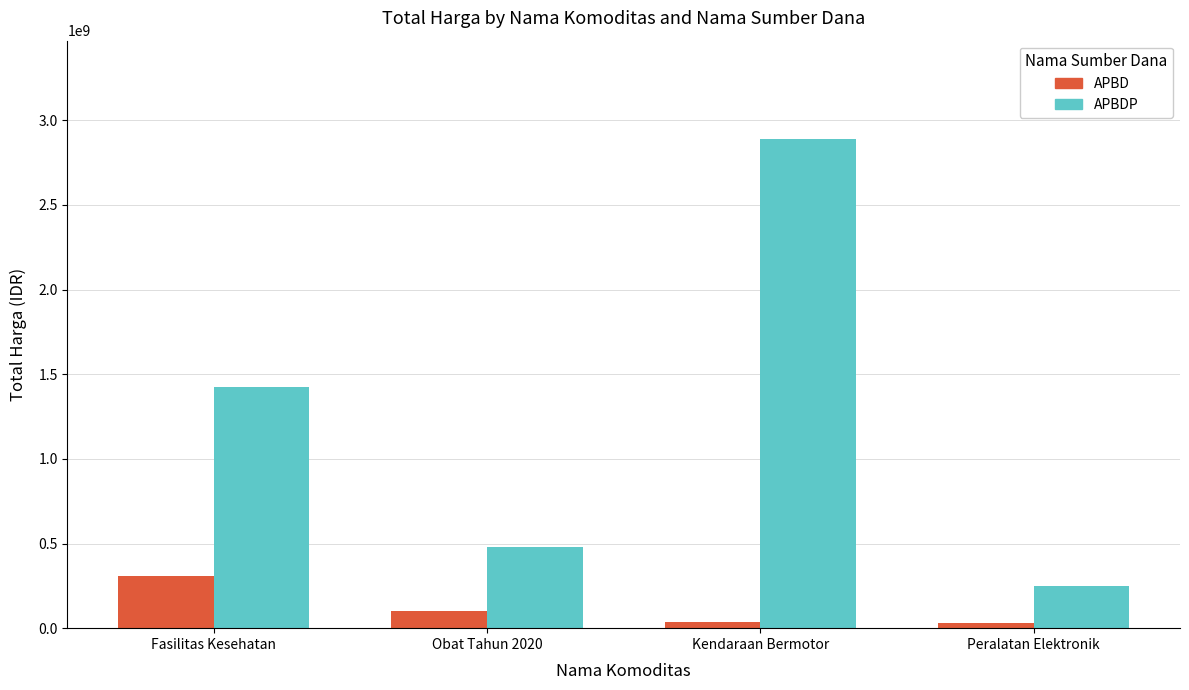

What is the difference between the APBD values at Peralatan Elektronik and Kendaraan Bermotor?

1558800